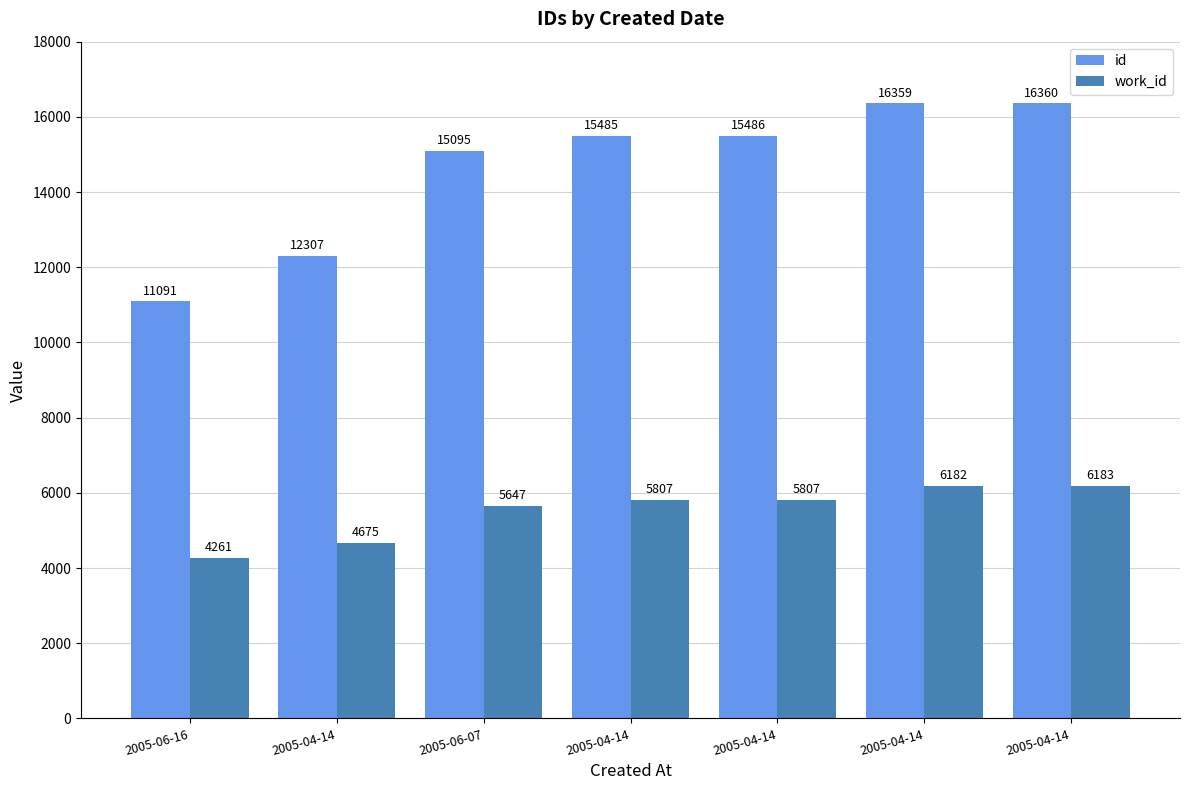

What is the spread (max minus min) of values at 2005-04-14?

7632